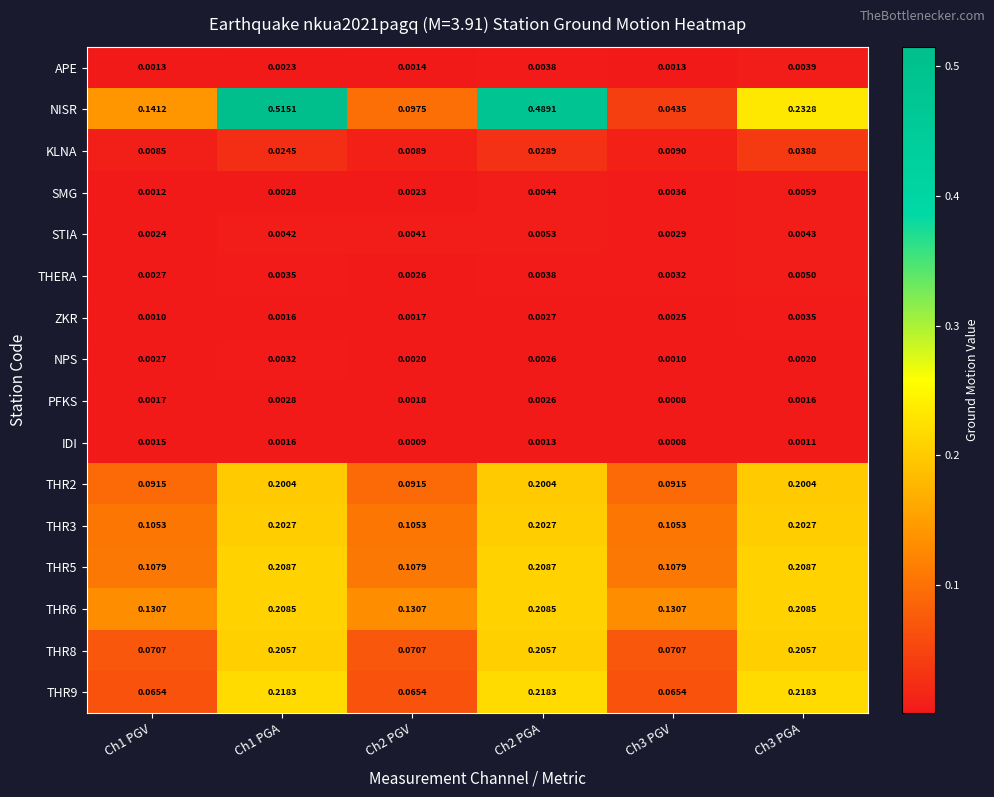

Between Ch2 PGA and Ch3 PGV, which series saw the biggest shift?

NISR